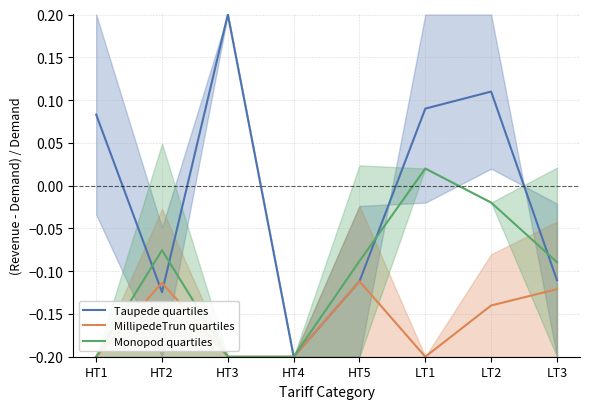

Is this an area chart (filled region under the line)?

No